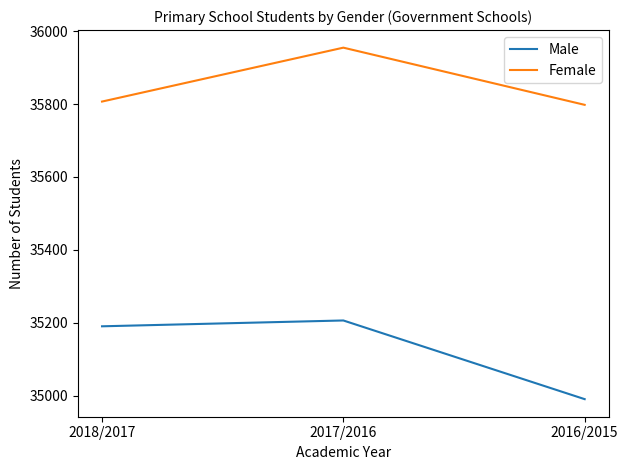

What is the greatest value displayed?

35955